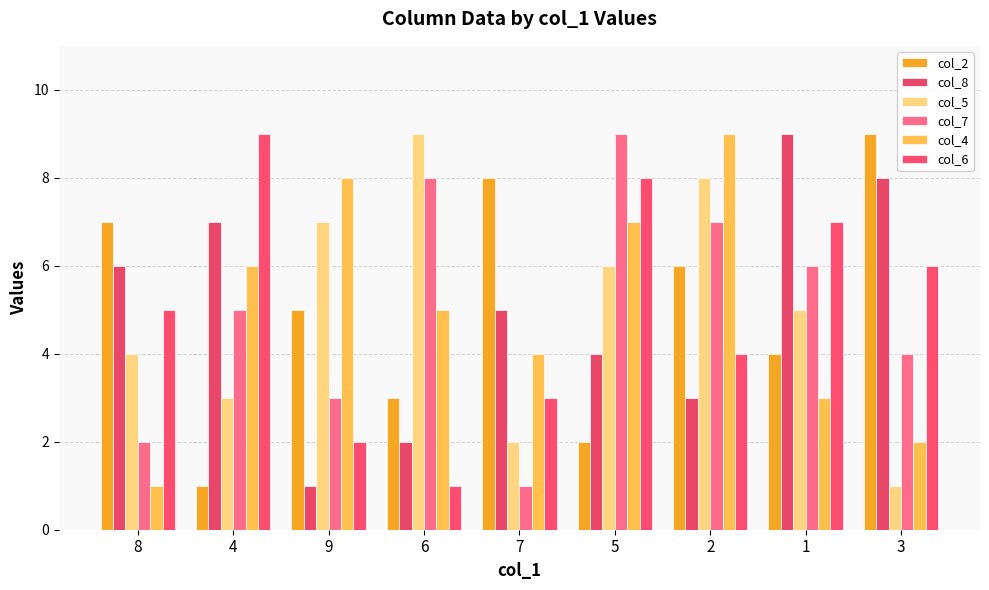

Rank the categories by col_2 value from highest to lowest.

3, 7, 8, 2, 9, 1, 6, 5, 4